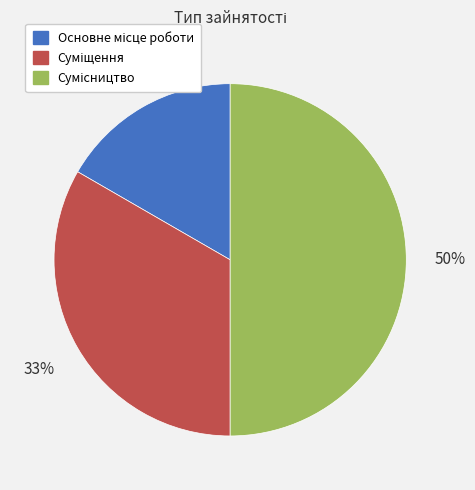

To the nearest percent, what is the average slice percentage?

33%